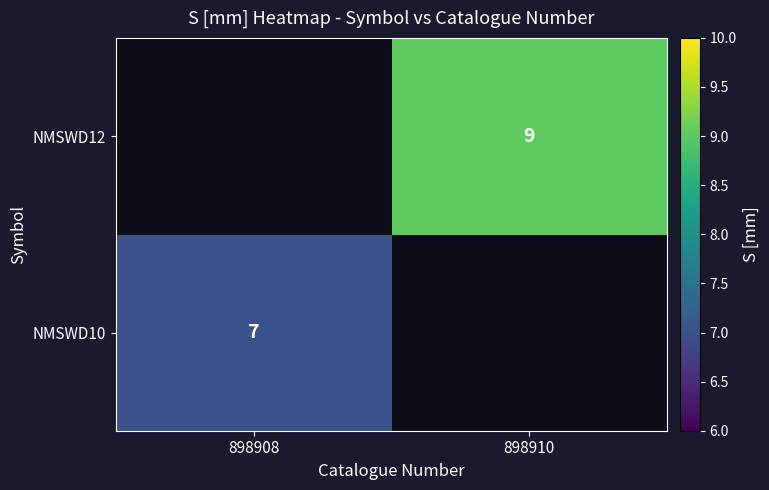

The NMSWD12 series shows 14 at 898910. True or false?

False